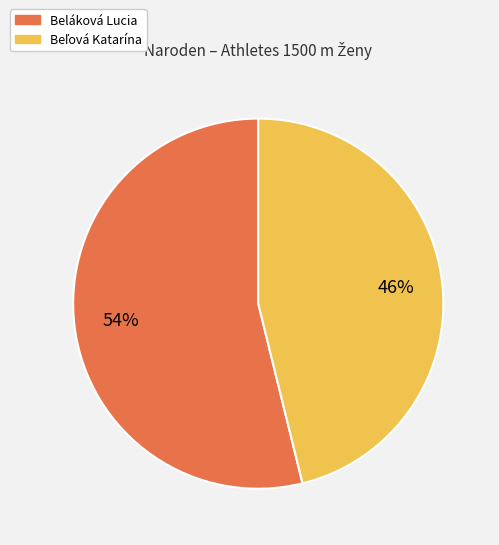

What is the majority slice?

Beláková Lucia